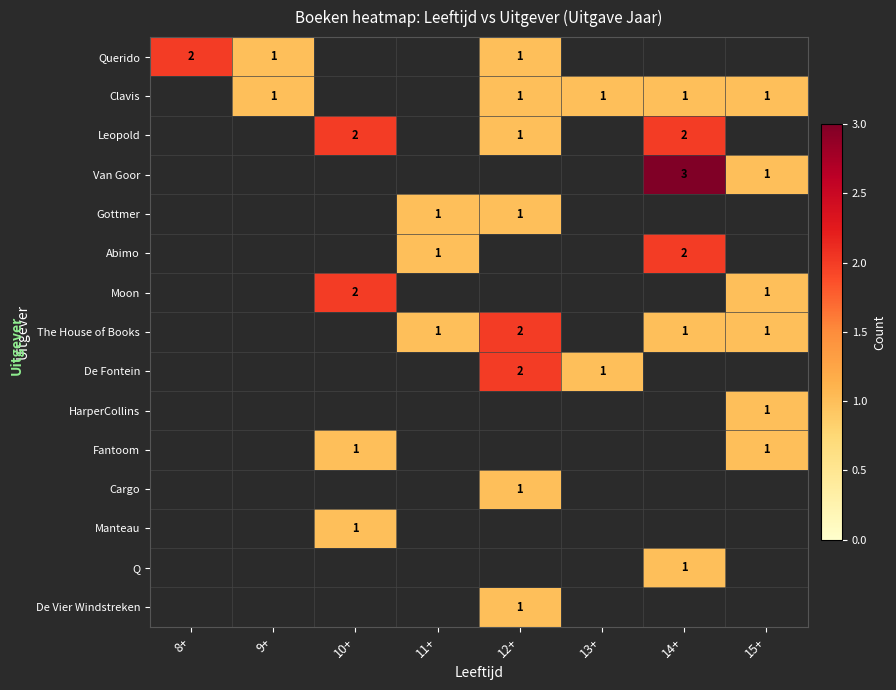

How many series are shown in this chart?

15